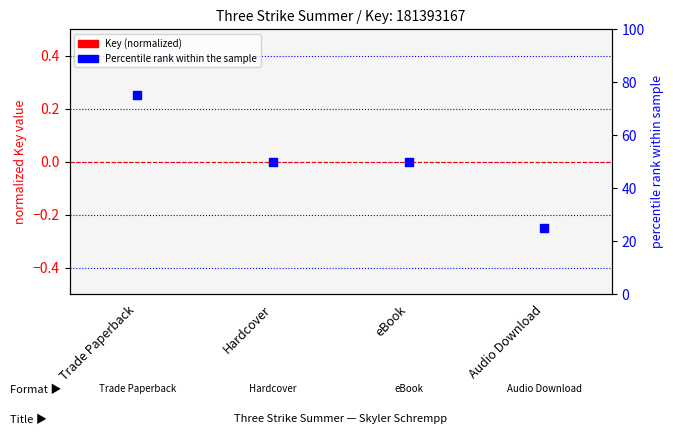

Is the value of Percentile rank at Audio Download greater than the value of Key (normalized) at Hardcover?

Yes